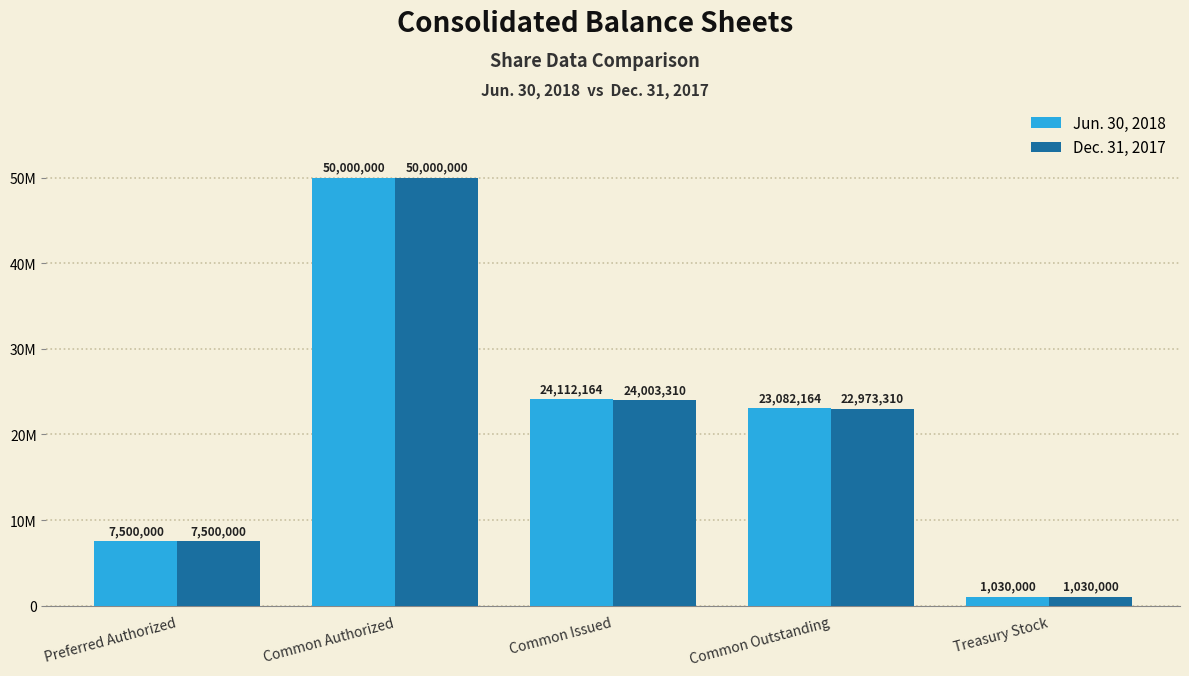

Does the chart contain any negative values?

No